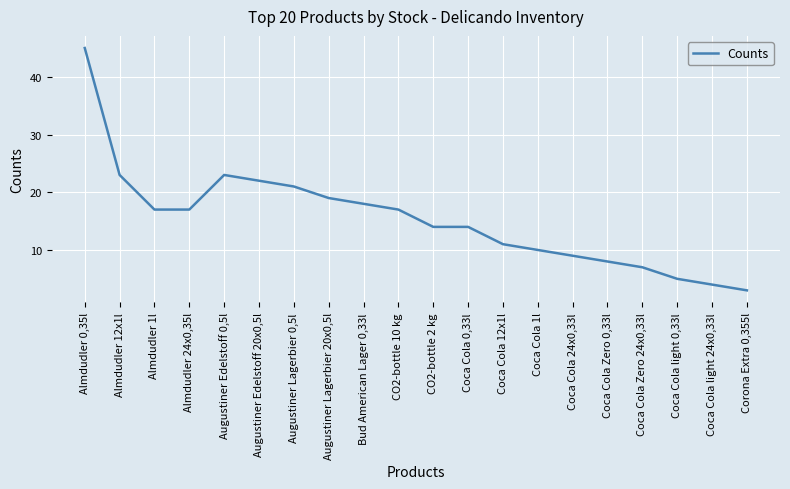

At which category does the data reach its first local peak?

Augustiner Edelstoff 0,5l